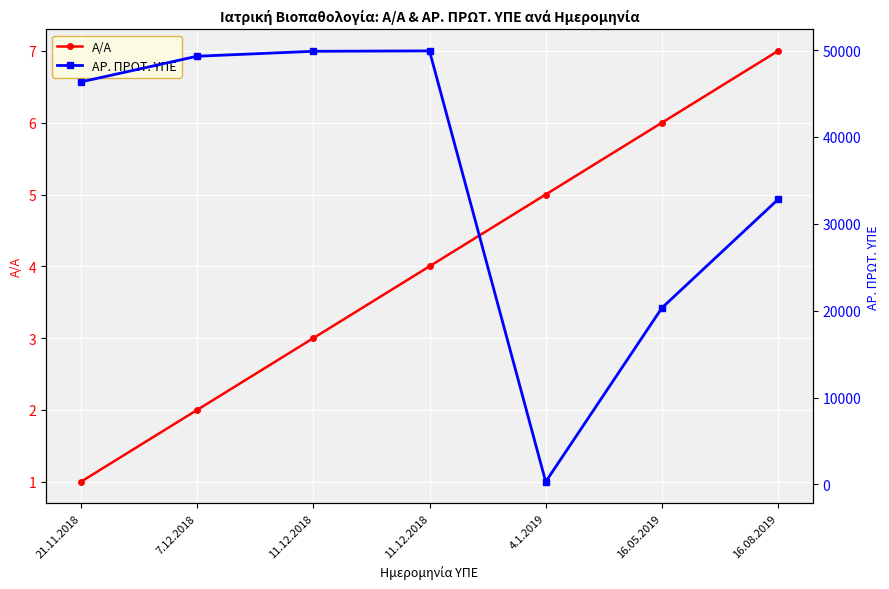

Where does the Α/Α series first go above 4?

4.1.2019